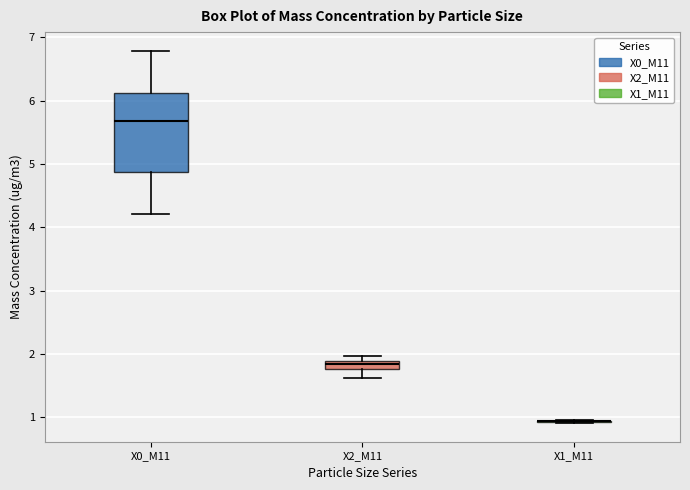

Which box is the tallest, from its lower edge to its upper edge?

X0_M11